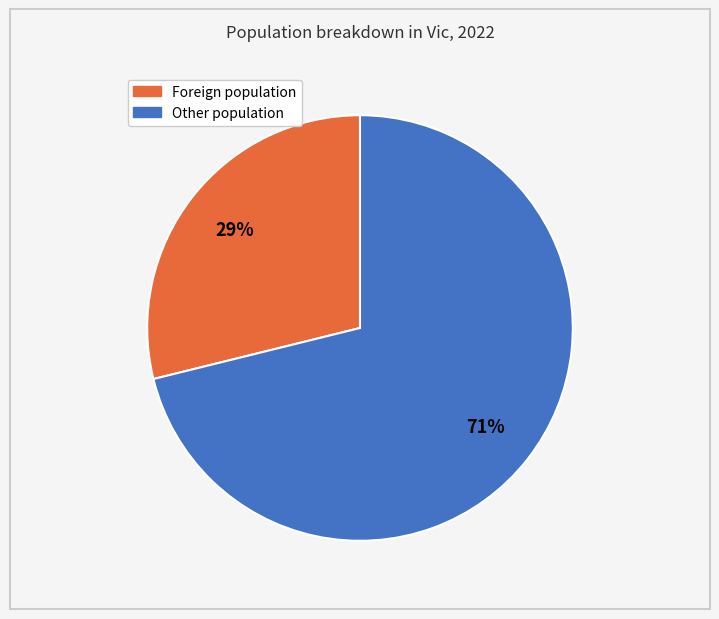

To the nearest percent, what is the average slice percentage?

50%